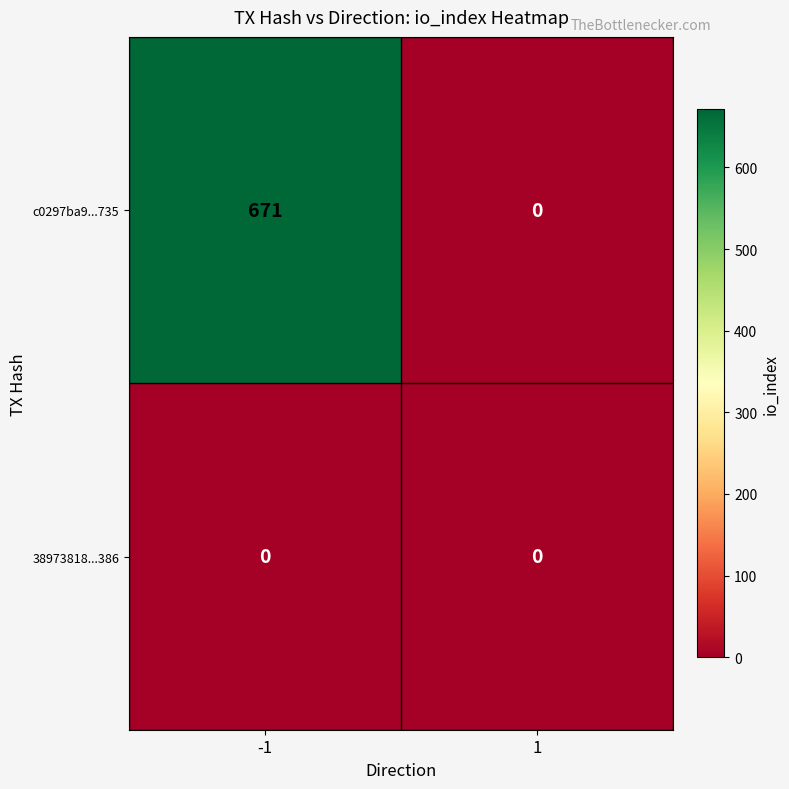

What is the sum of all c0297ba9...735 values?

671